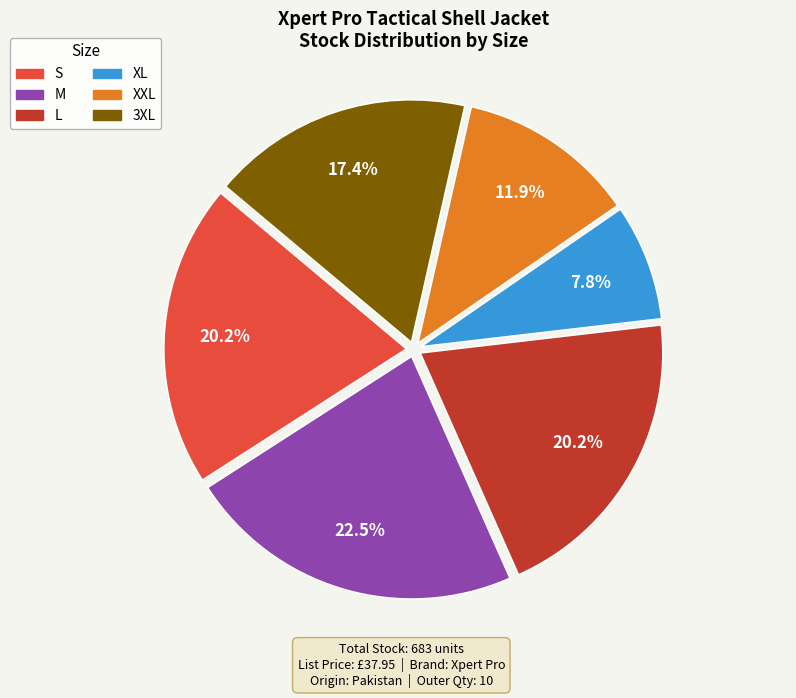

Which category has the smallest portion of the pie?

XL